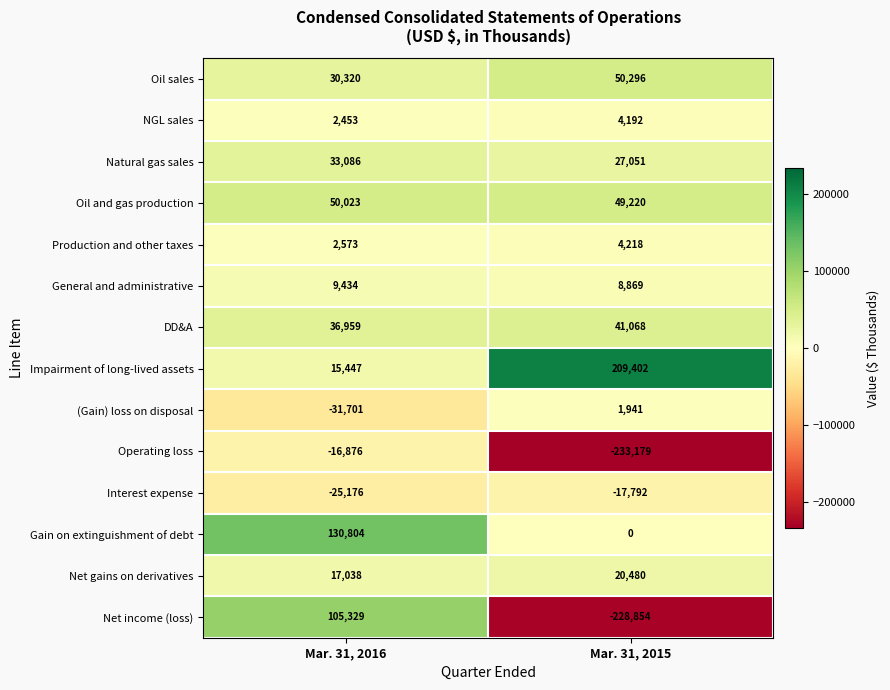

Is the value of DD&A at Mar. 31, 2015 greater than the value of NGL sales at Mar. 31, 2016?

Yes